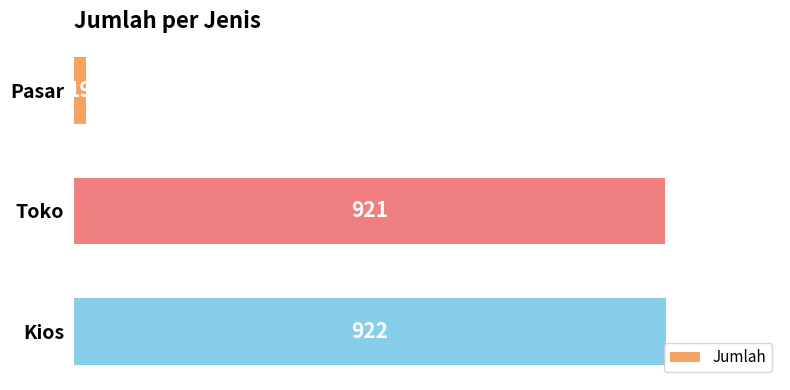

What is the approximate value at Kios, to the nearest 50?

900